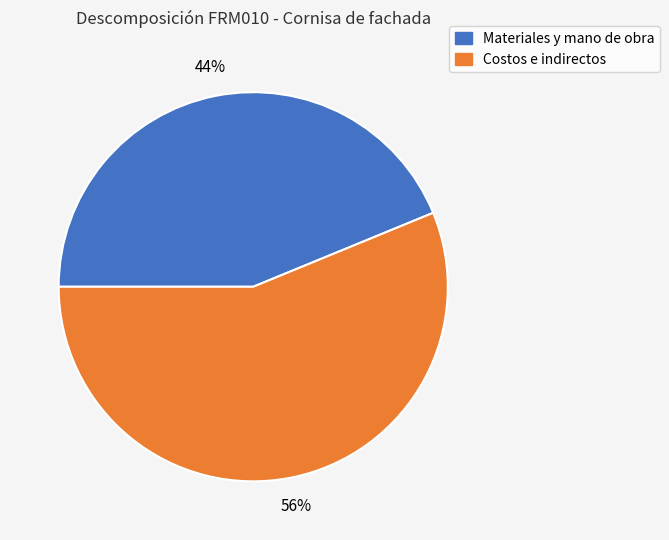

The Costos e indirectos slice represents 56% of the pie. True or false?

True